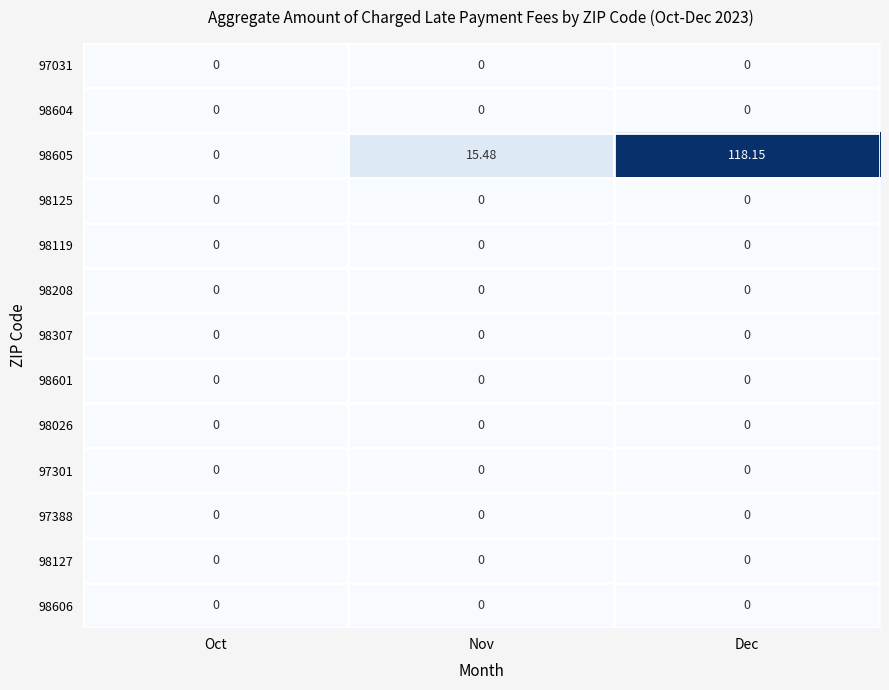

Count the number of categories in the chart.

3